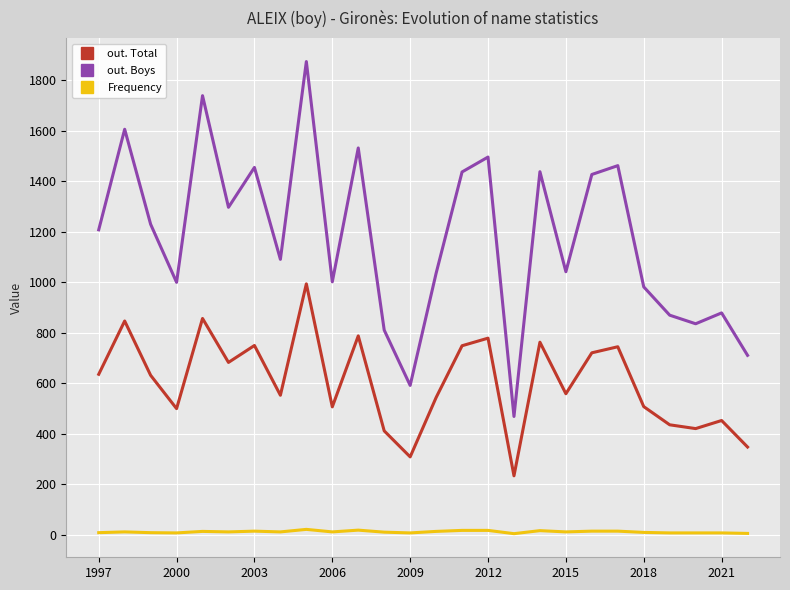

List the series in order of their overall mean, highest first.

out. Boys, out. Total, Frequency